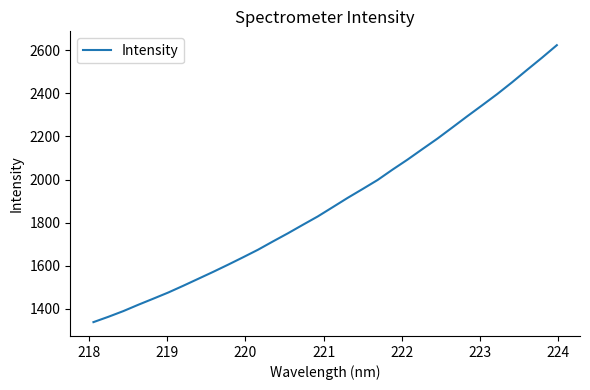

What is the greatest value displayed?

2622.6